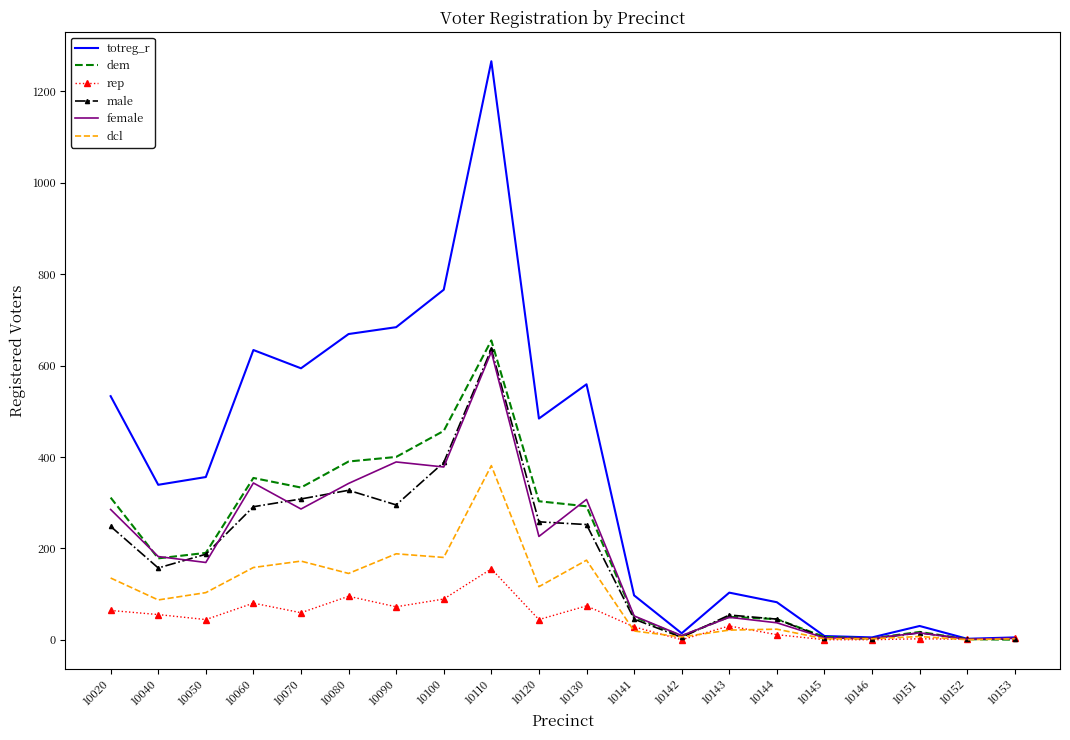

The dem series shows 160 at 10060. True or false?

False